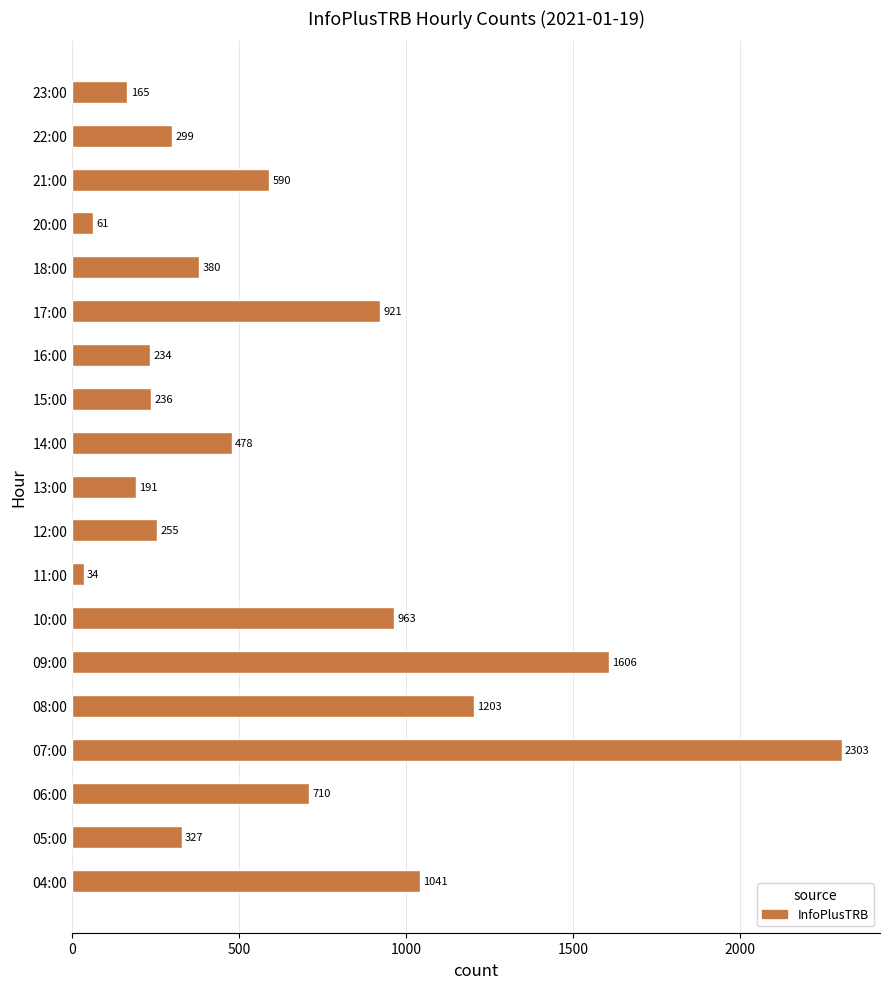

List the labels in order of value, largest first.

07:00, 09:00, 08:00, 04:00, 10:00, 17:00, 06:00, 21:00, 14:00, 18:00, 05:00, 22:00, 12:00, 15:00, 16:00, 13:00, 23:00, 20:00, 11:00